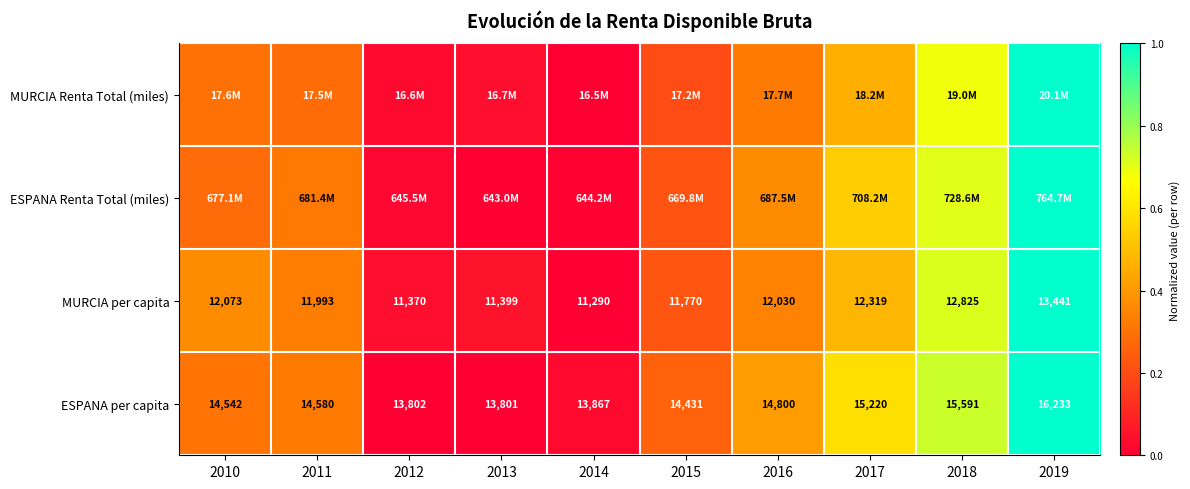

Is the value of ESPANA per capita at 2019 greater than the value of MURCIA per capita at 2011?

Yes